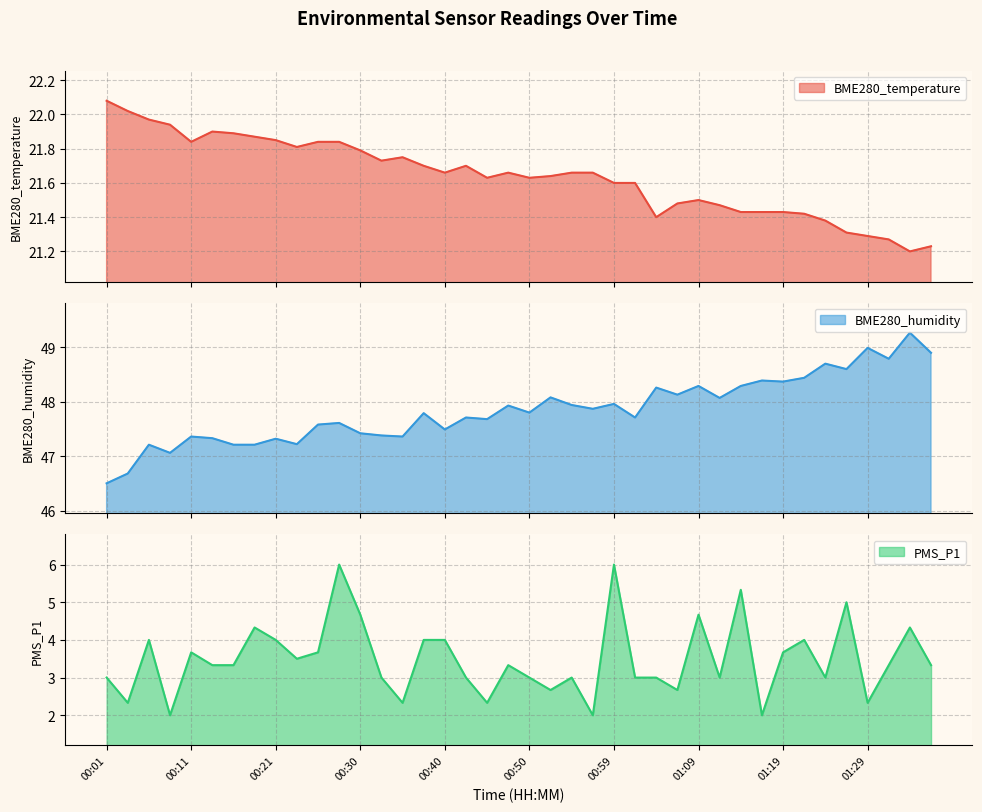

At which label is BME280_temperature closest to 21?

01:33